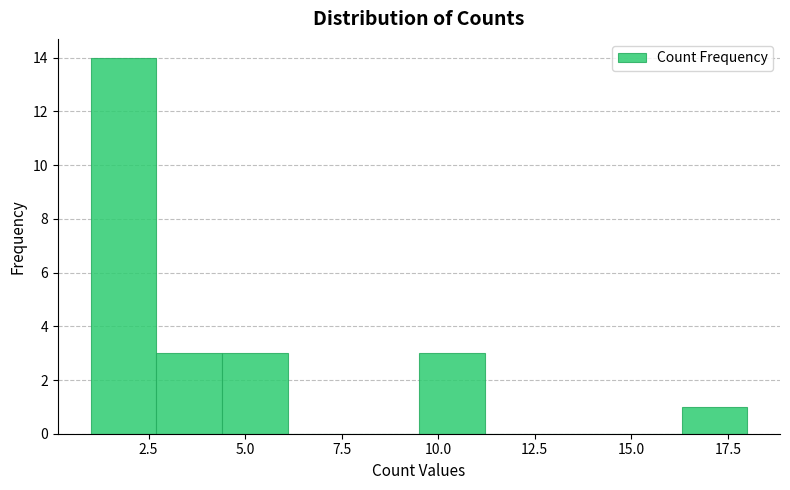

Read against the x-axis, roughly where is the centre of the tallest bar?

2.0